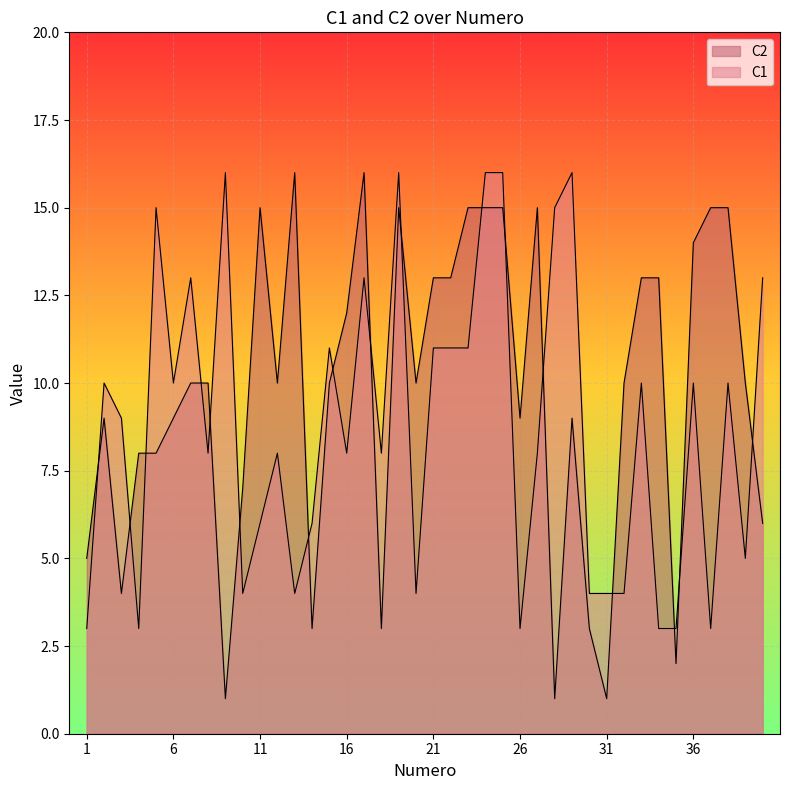

Is it true that C1 equals 2 at 26?

False